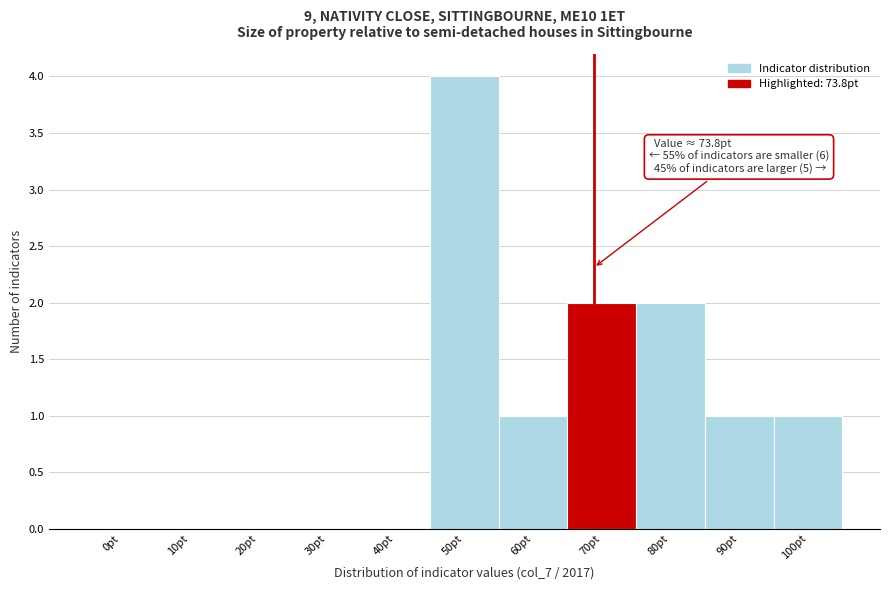

Reading left to right, what are all the values shown in this chart?

0pt=0	10pt=0	20pt=0	30pt=0	40pt=0	50pt=4	60pt=1	70pt=2	80pt=2	90pt=1	100pt=1